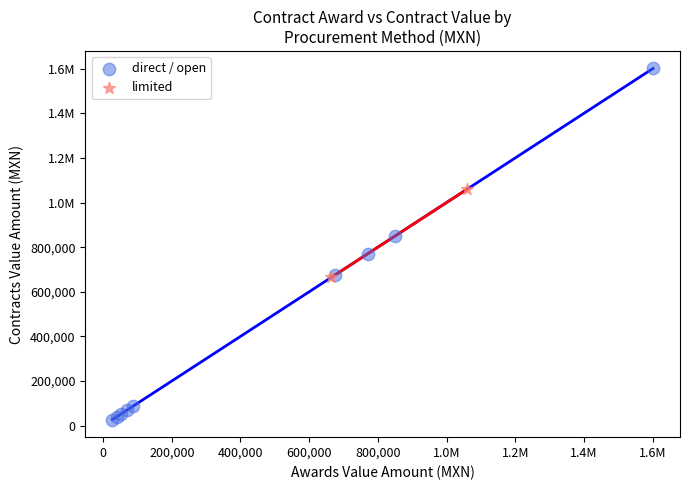

What are all the series names shown in the legend?

direct / open, limited